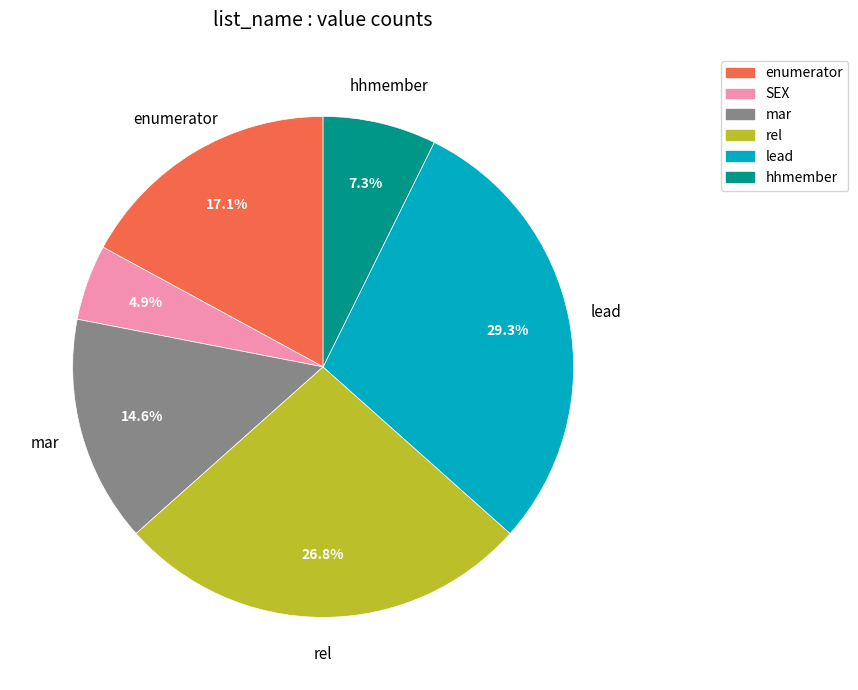

Which slice is the largest?

lead